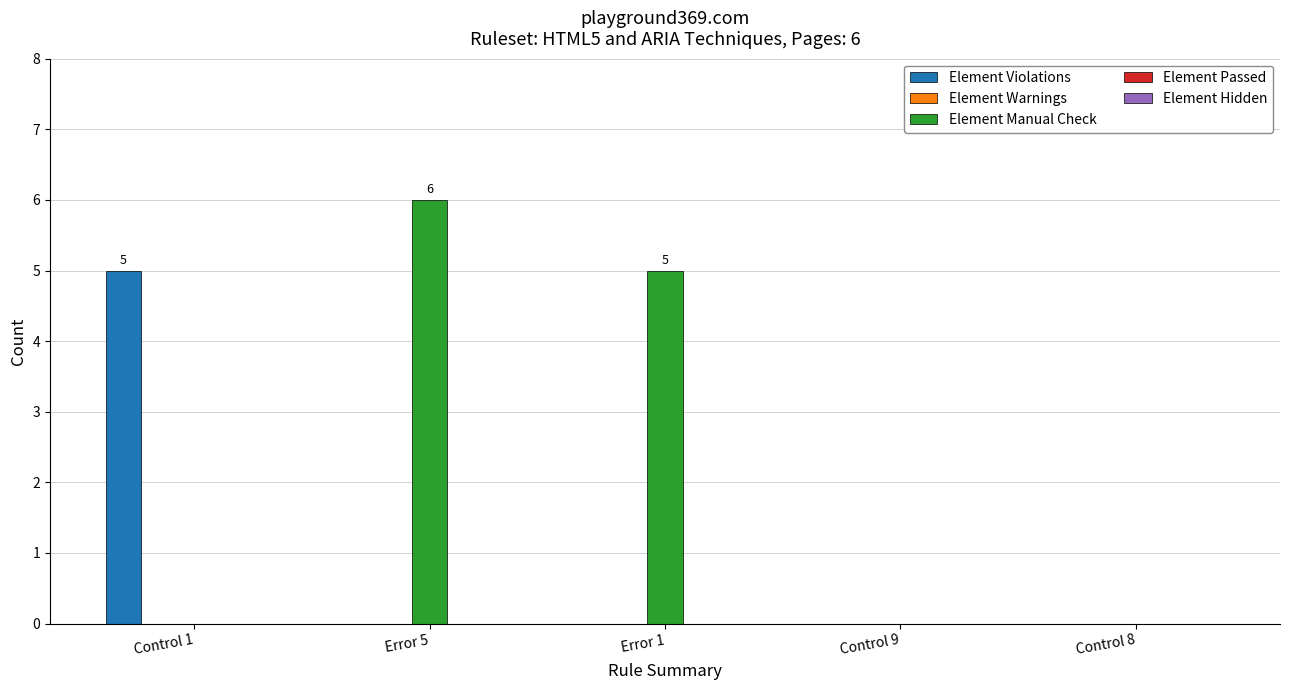

At which category is the sum across all series the highest?

Error 5